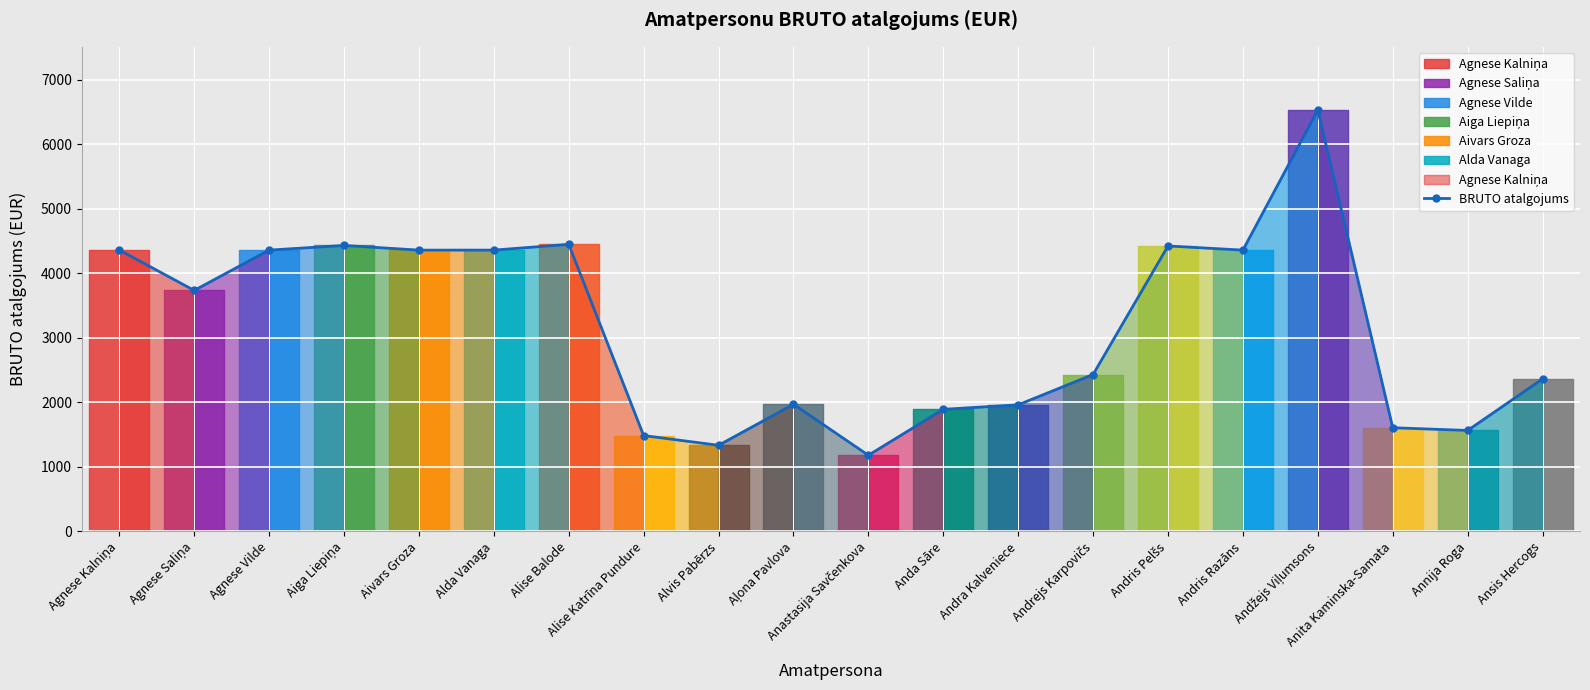

Where does the data first go above 3735?

Agnese Kalniņa